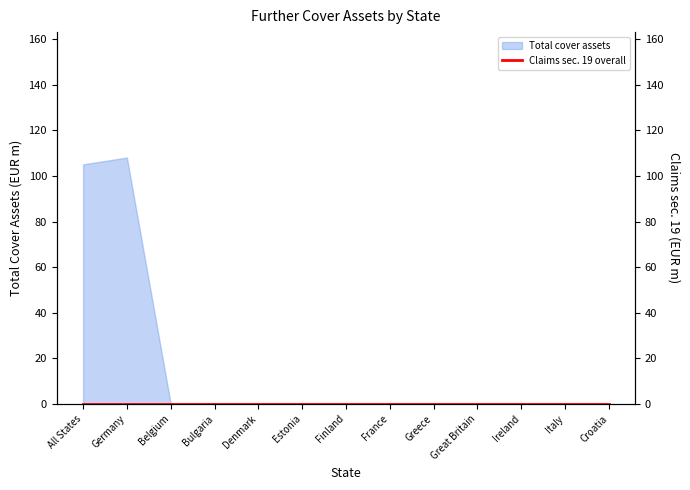

True or false: the data shows -68.7 at Estonia.

False